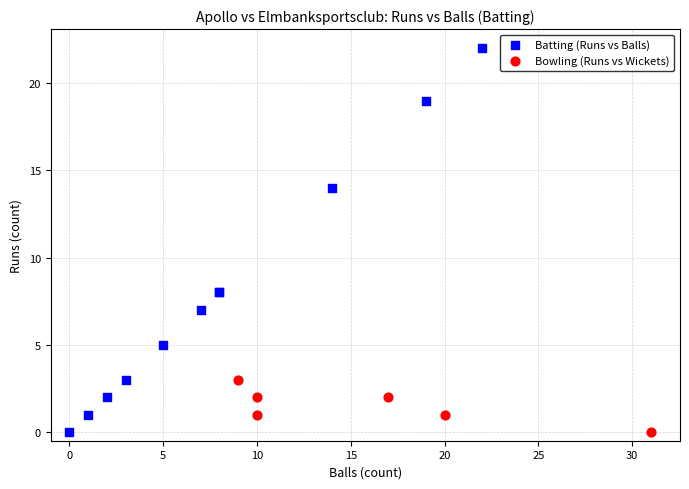

Which series has the widest spread of Y values?

Batting (Runs vs Balls)